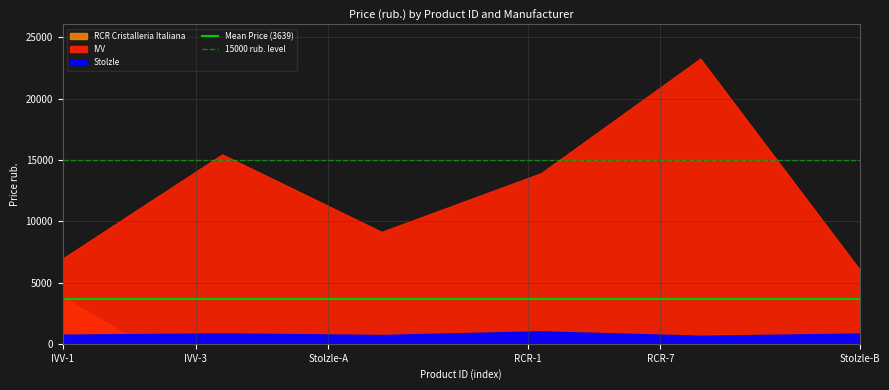

Which has a higher value, IVV-3 or IVV-1?

IVV-3